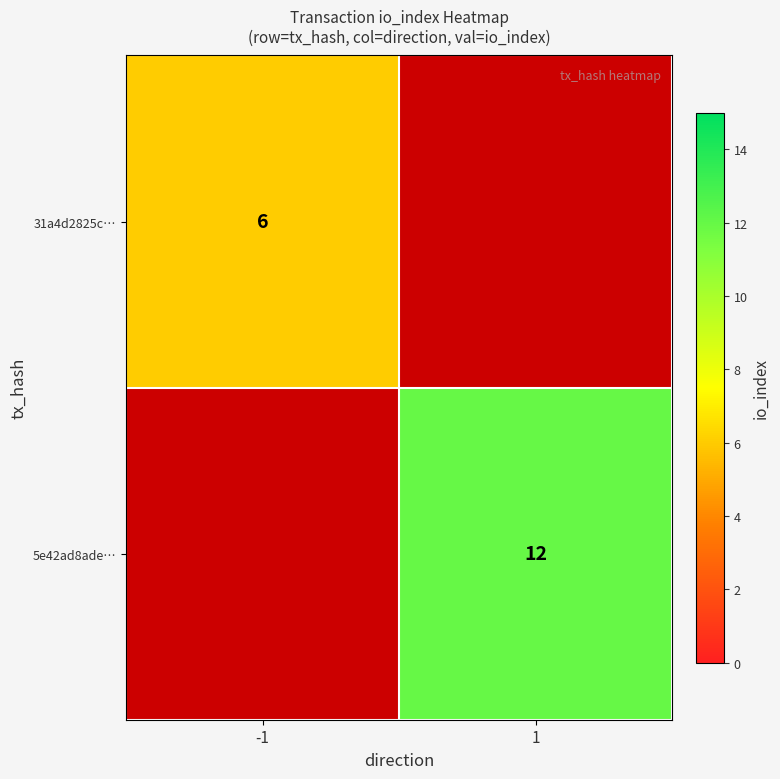

Is the value of 5e42ad8ade… at 1 greater than the value of 31a4d2825c… at -1?

Yes